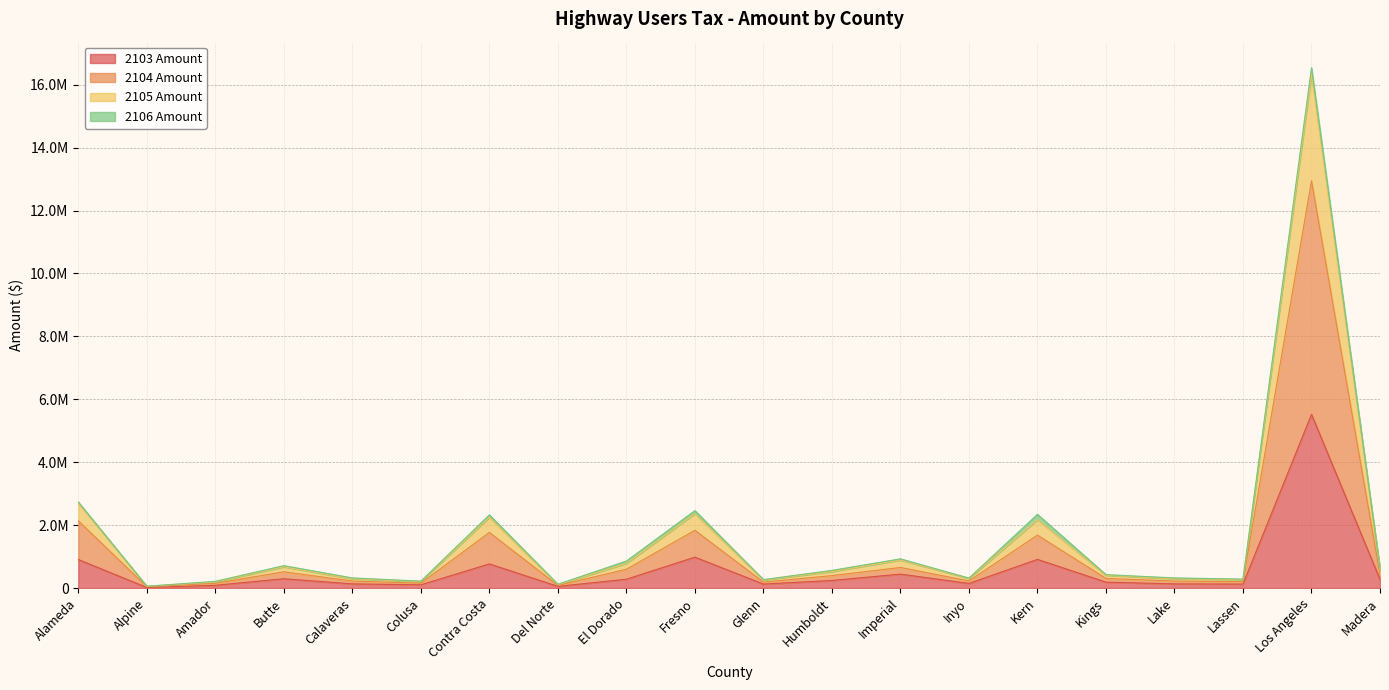

What is the label of the 19th point from the right?

Alpine